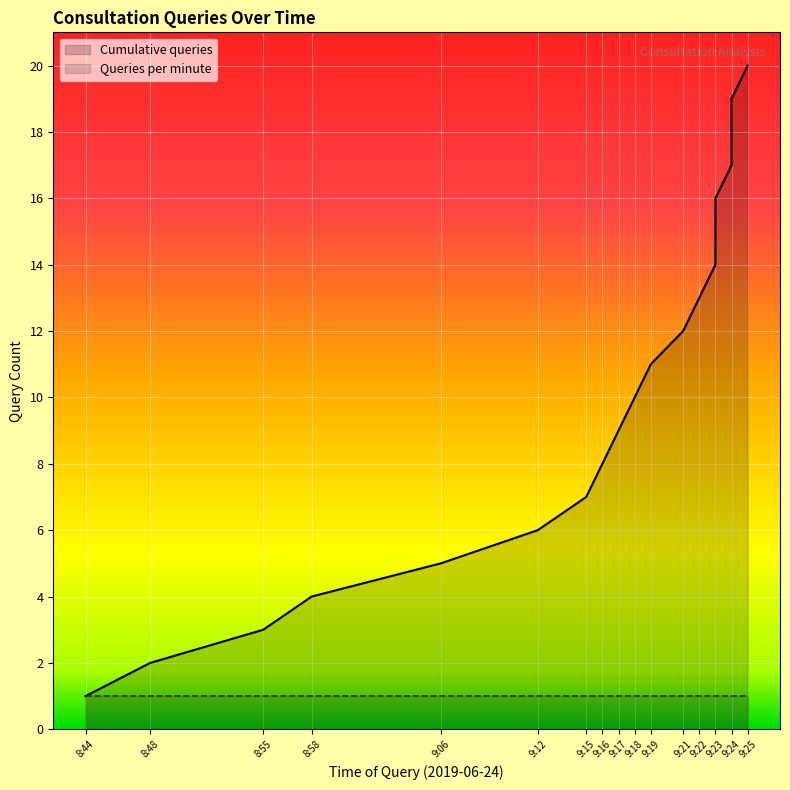

At which label is the value closest to 10?

9:18